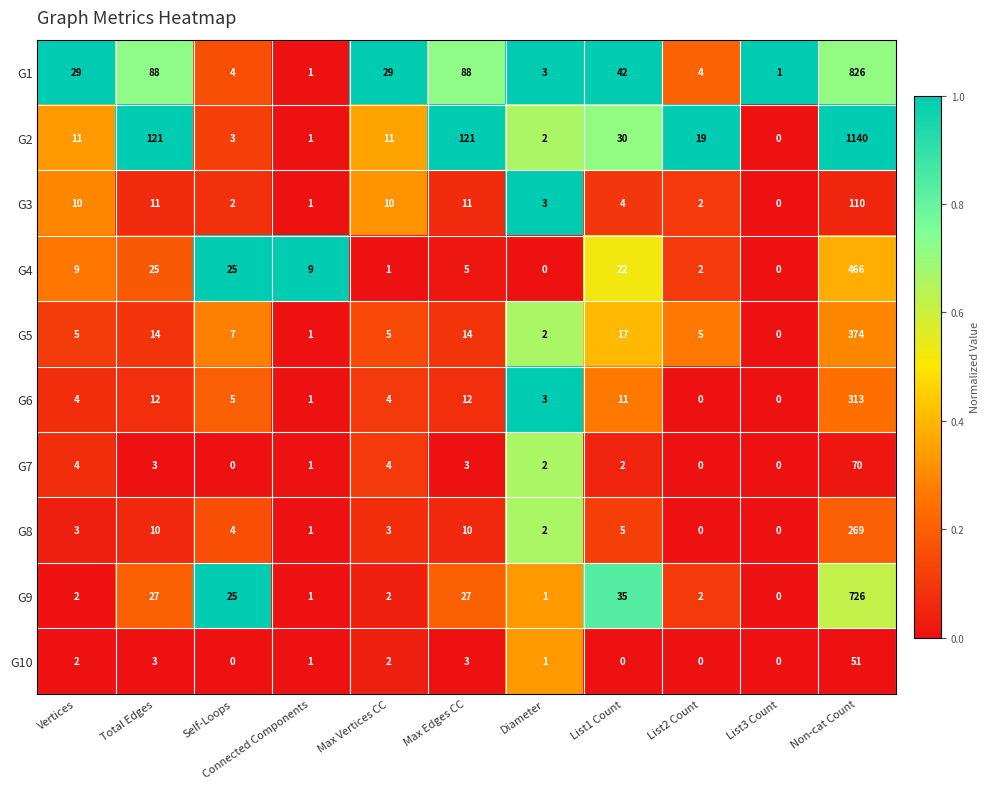

Is it true that G5 equals 3 at List2 Count?

False